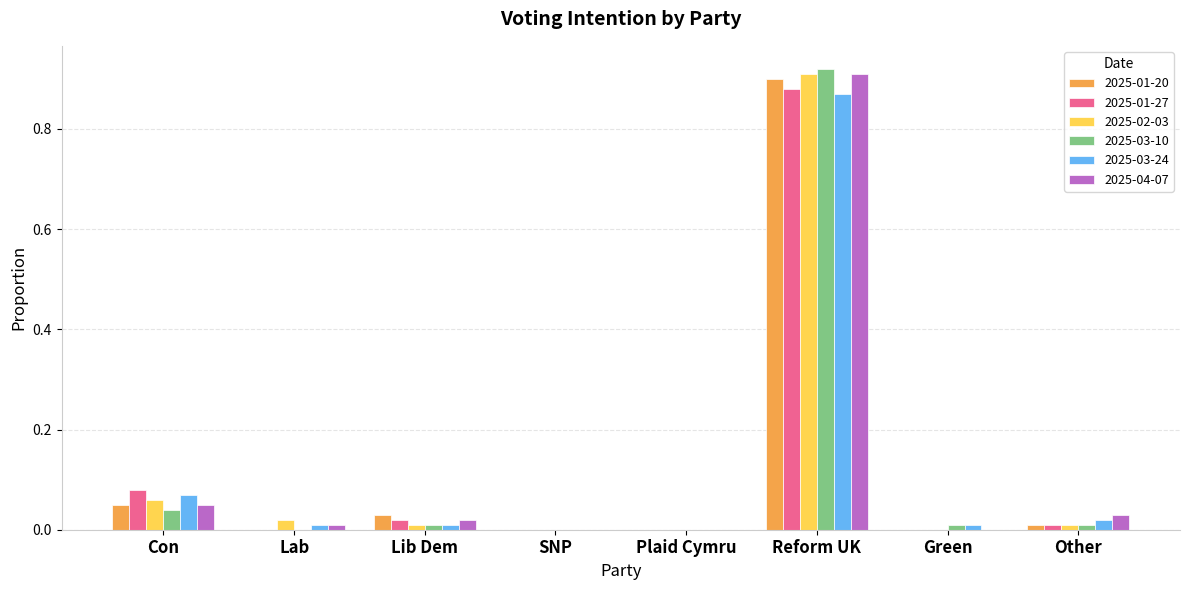

At which category does the chart reach its peak across all series?

Reform UK